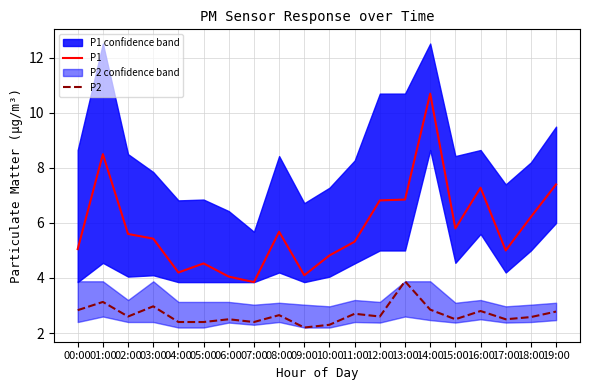

True or false: P1 has more than 1 interior local peaks.

True